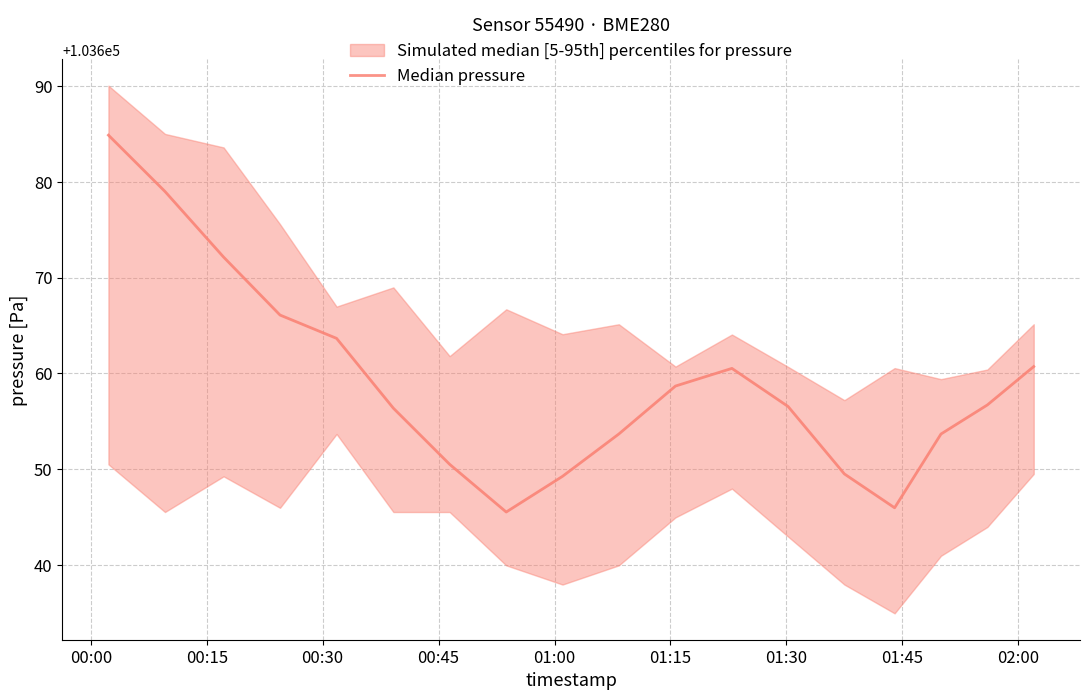

Does the chart display data point markers on the line(s)?

No